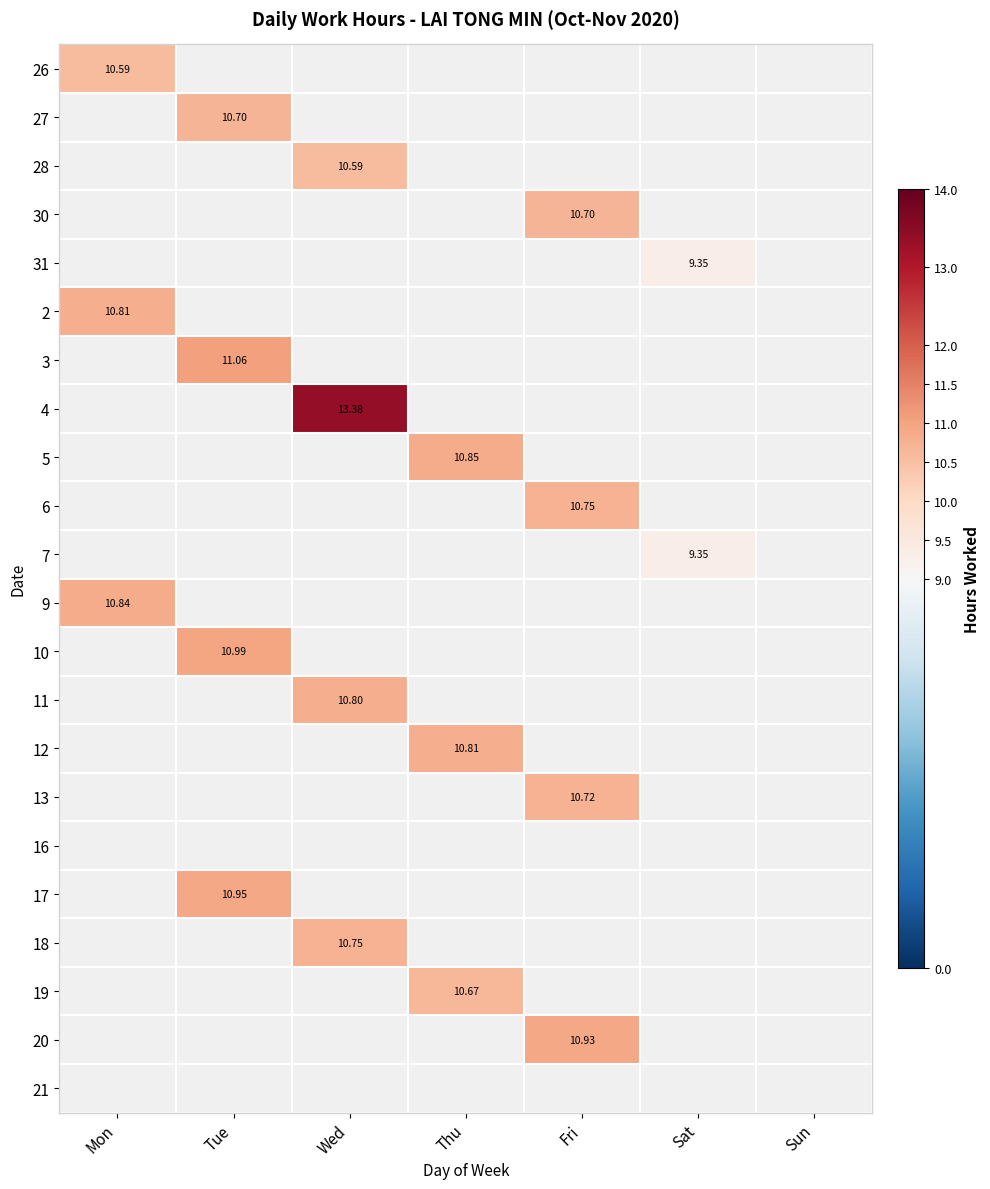

Which series has the largest total across all categories?

4